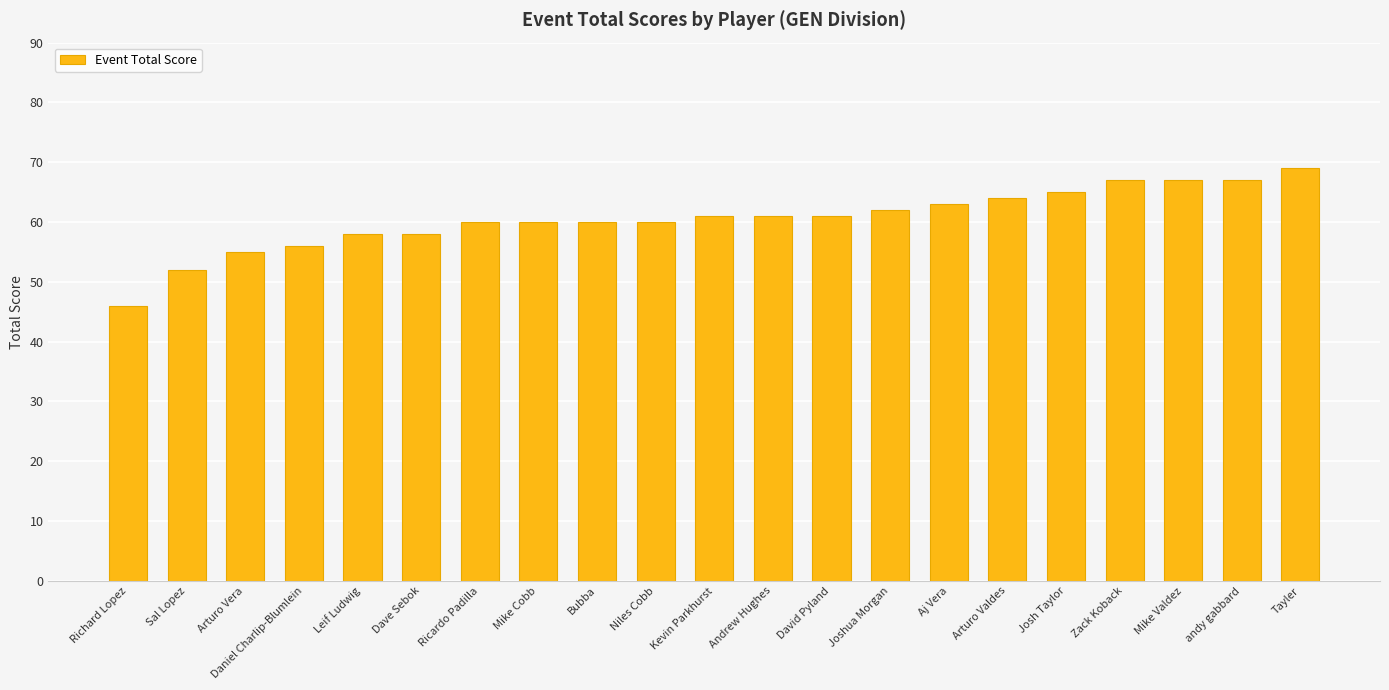

What is the label of the 19th bar from the left?

Mike Valdez